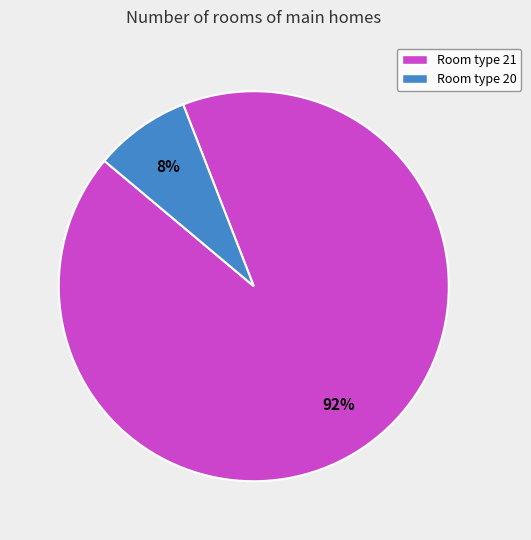

Is there any slice that represents more than half of the pie?

Yes